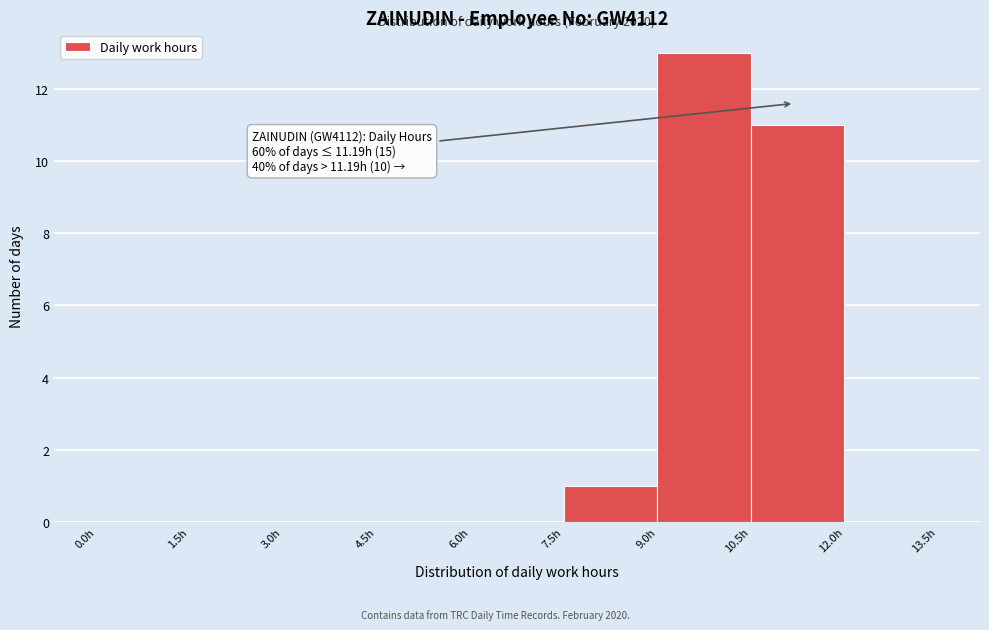

Which range on the x-axis has the tallest bar?

9.0 to 10.5